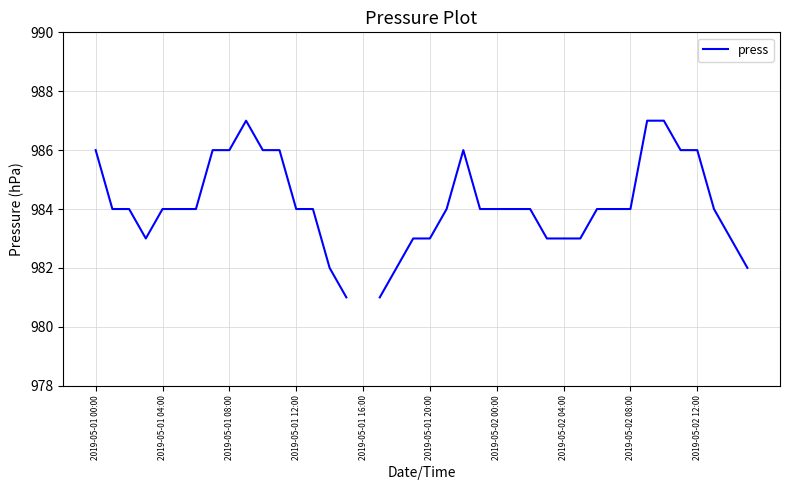

How many interior local peaks (higher than both neighbors) does the data have?

2